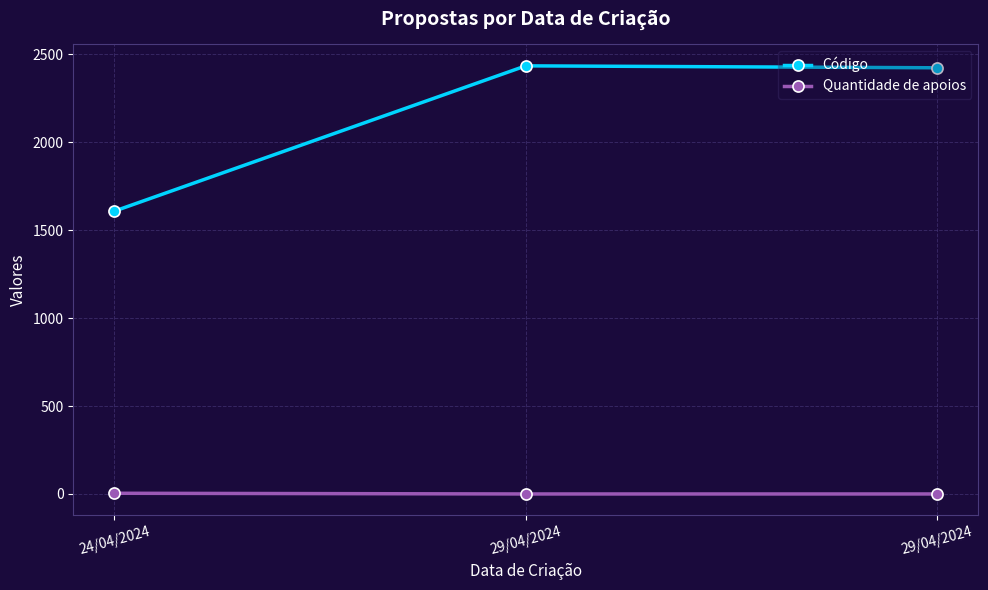

Rank the series at 24/04/2024 from highest to lowest value.

Código, Quantidade de apoios